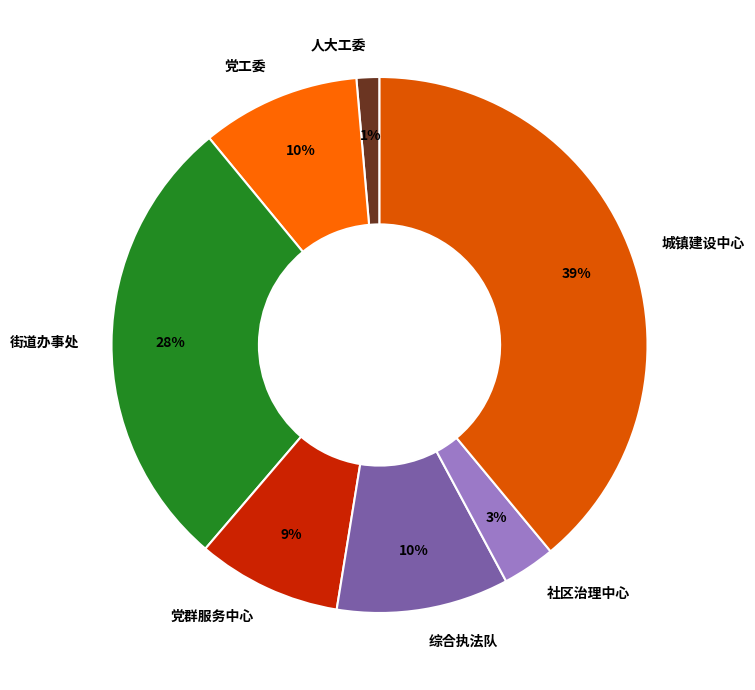

Which has a higher value, 人大工委 or 街道办事处?

街道办事处